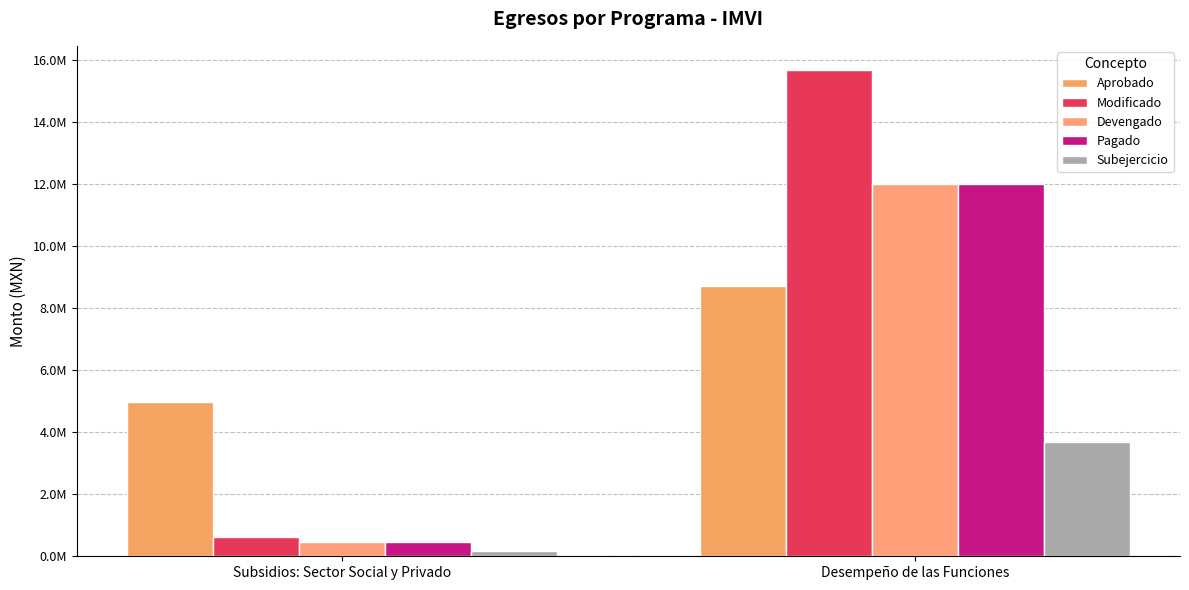

Which series changed the most between Subsidios: Sector Social y Privado and Desempeño de las Funciones?

Modificado